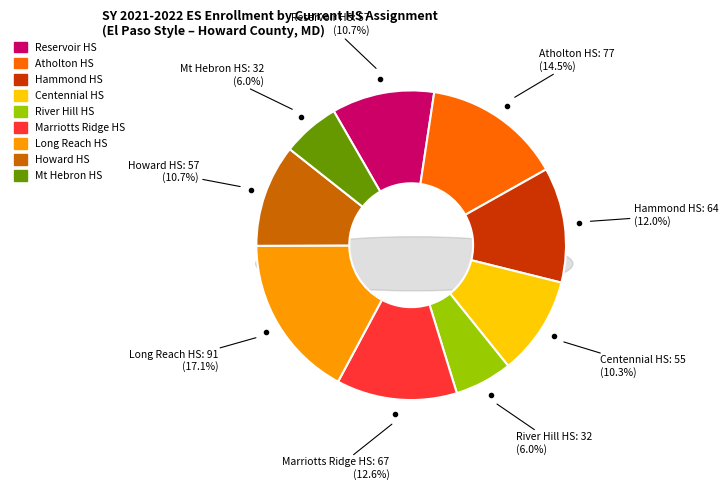

What is the change in value from Long Reach HS to Mt Hebron HS?

-59